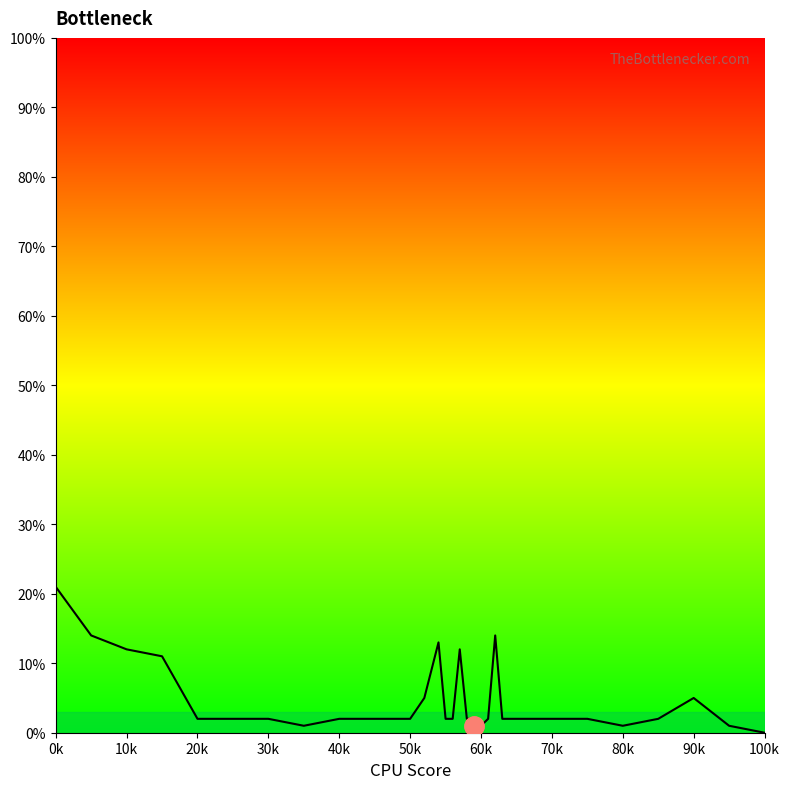

How many lines are shown in the chart?

1